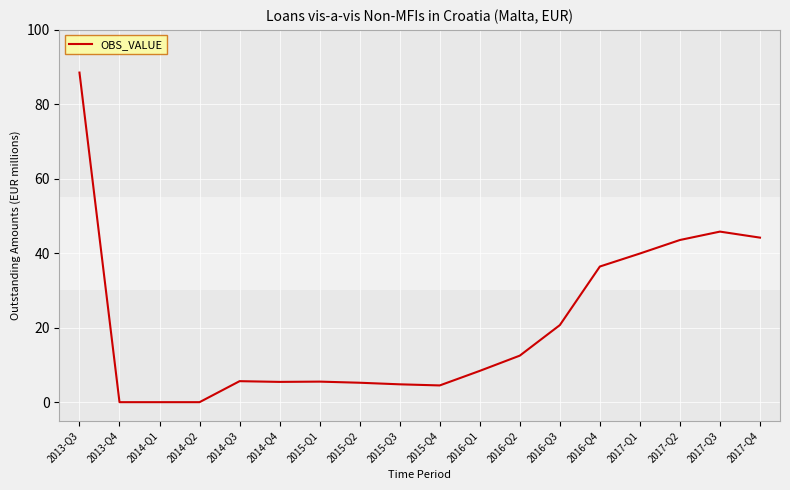

What is the greatest value displayed?

88.5